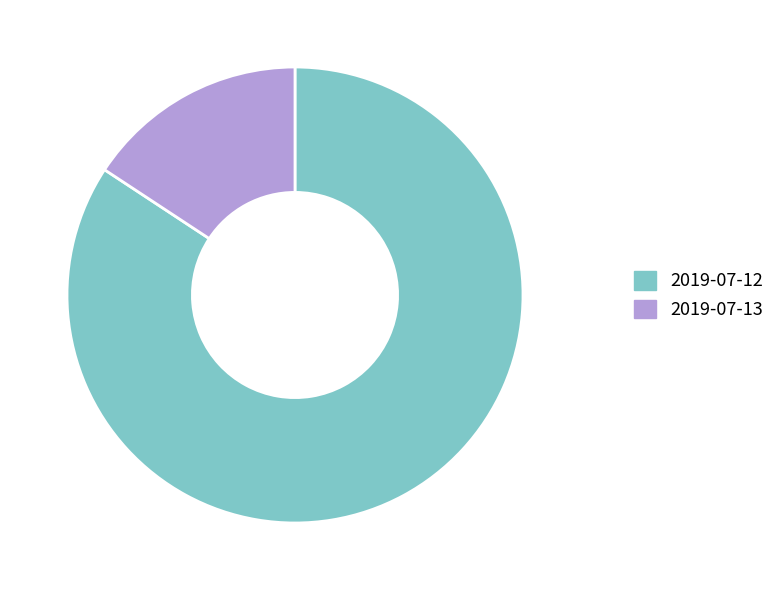

Count the number of slices in the pie.

2